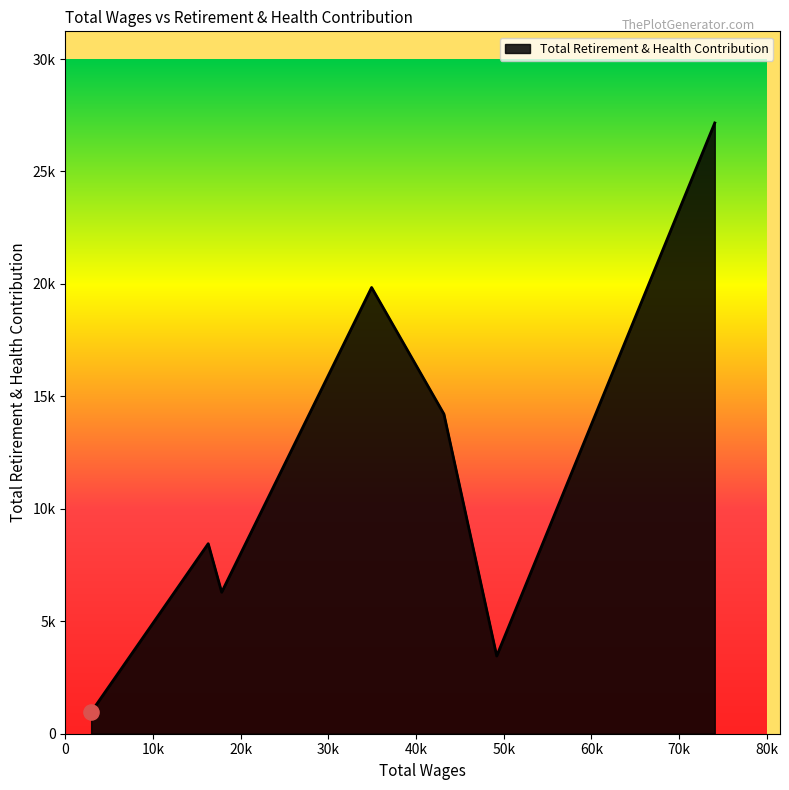

Does the chart have visible grid lines?

No